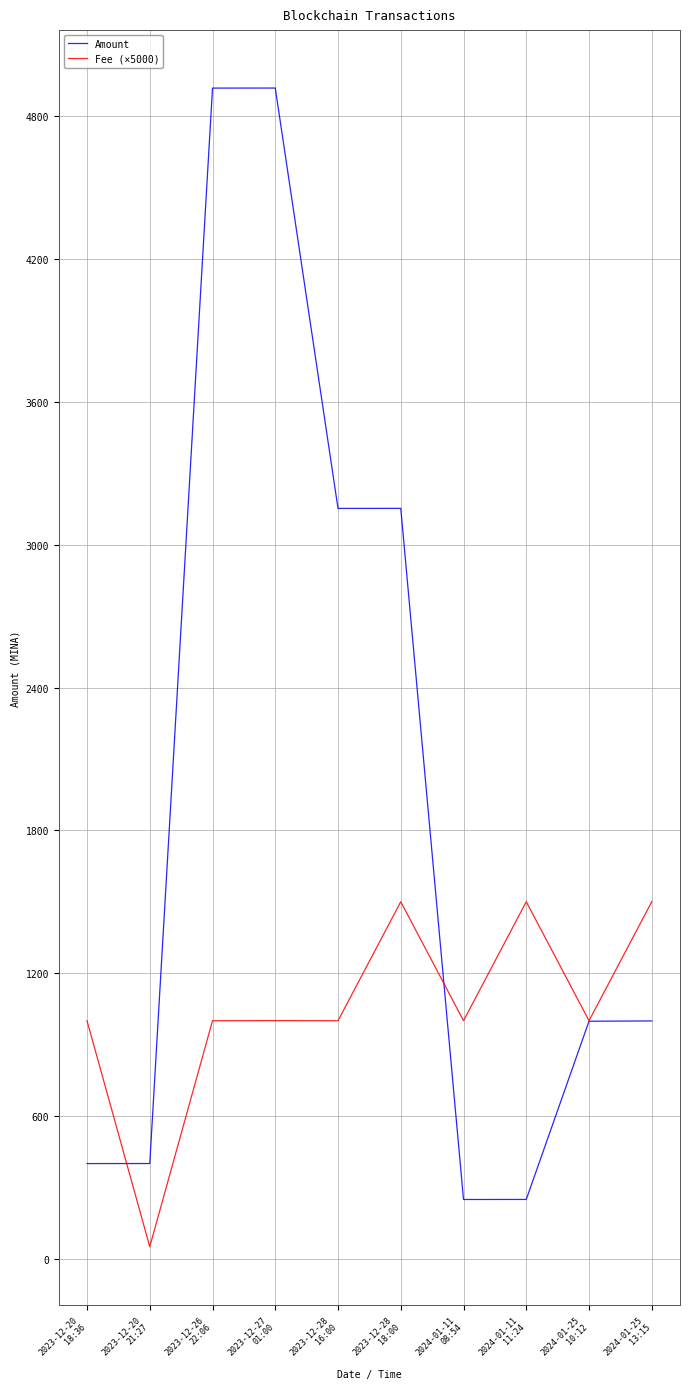

What is the total value across all series at 2024-01-11
08:54?

1248.9